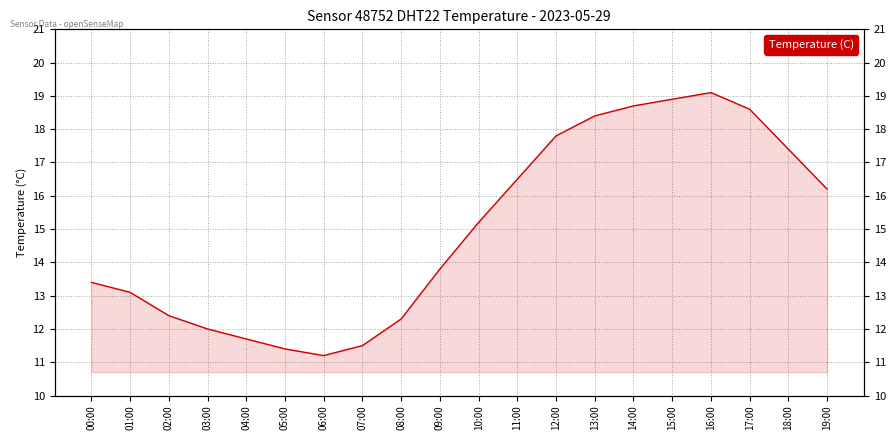

Which label corresponds to the smallest value in the chart?

06:00